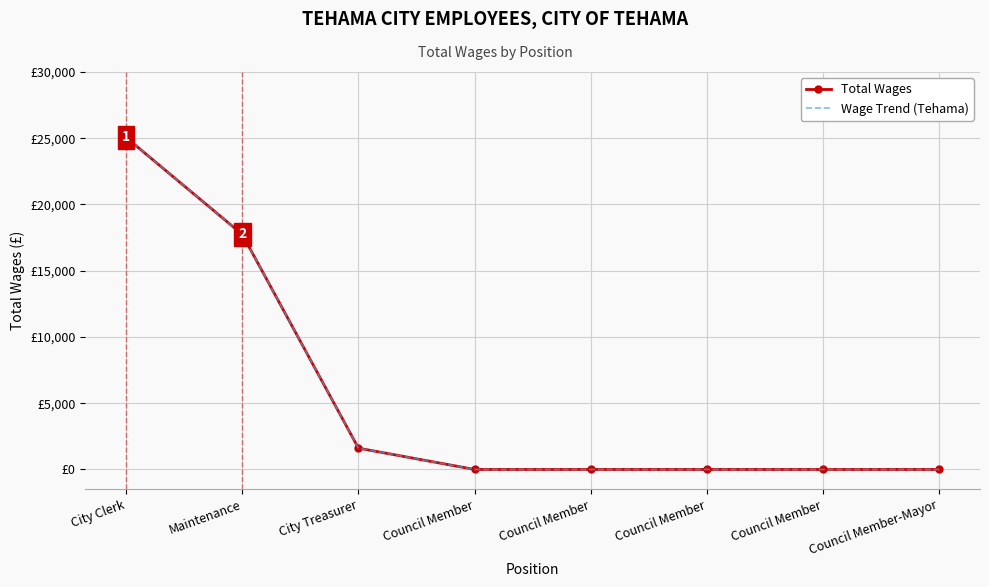

What is the sum of all Wage Trend (Tehama) values?

44413